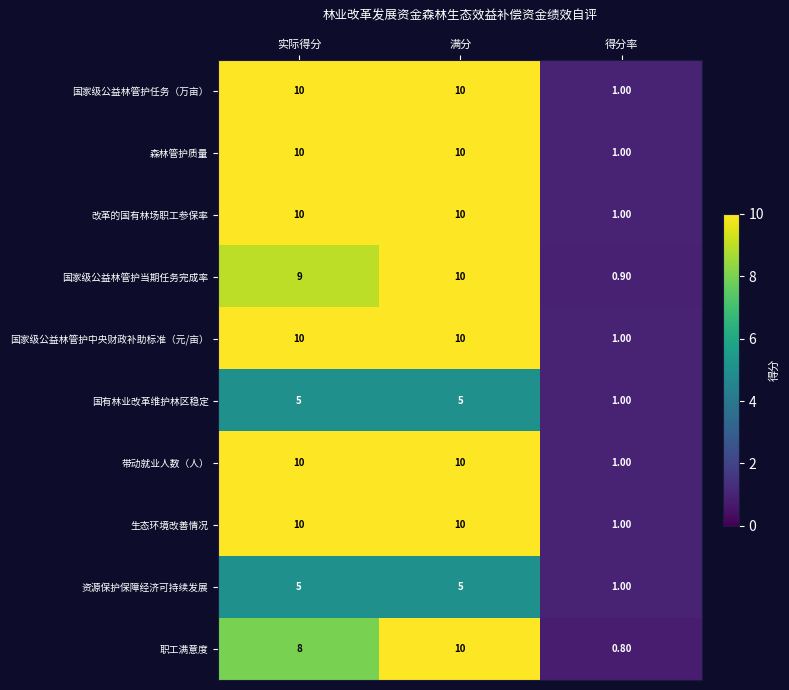

What is the difference between the highest and lowest values at 满分?

5.0